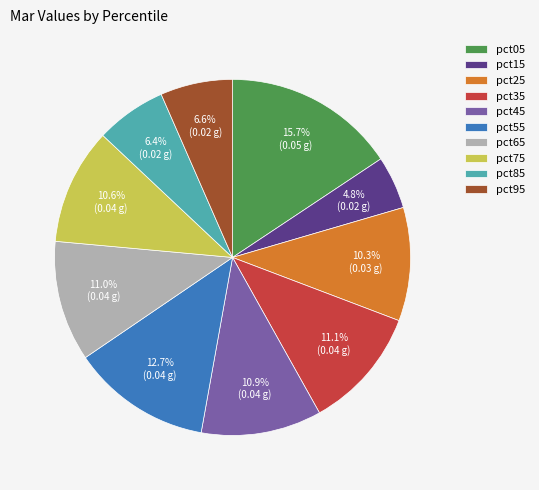

Which category has the biggest portion of the pie?

pct05